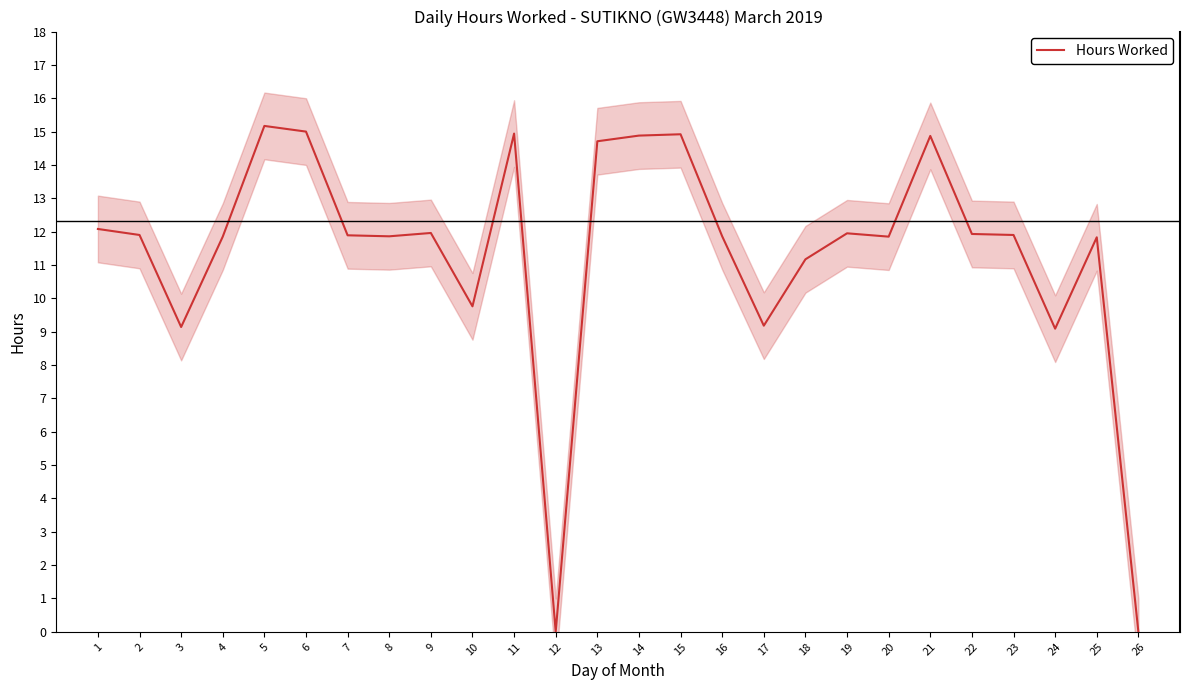

What is the difference between the second highest and second lowest values?

15.0